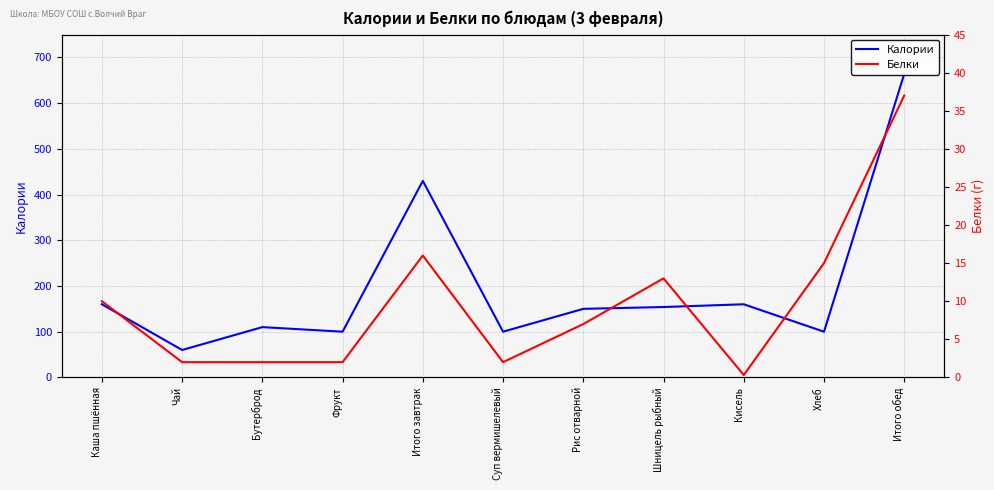

True or false: Белки and Калории intersect in this chart.

False